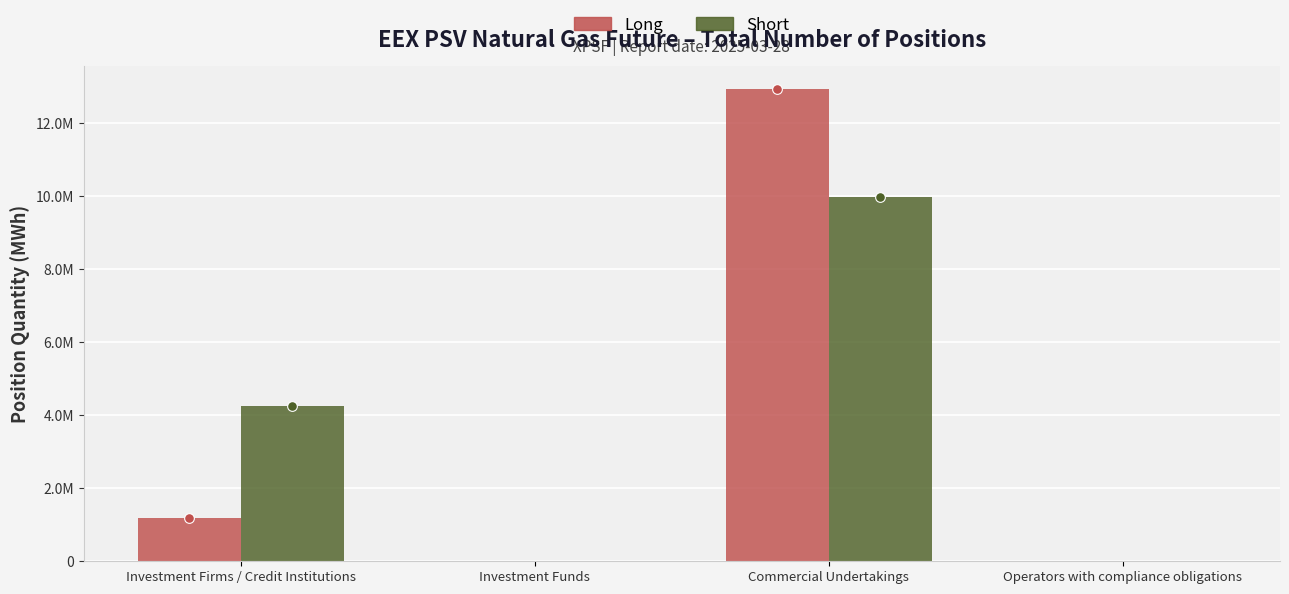

Are the bars horizontal?

No